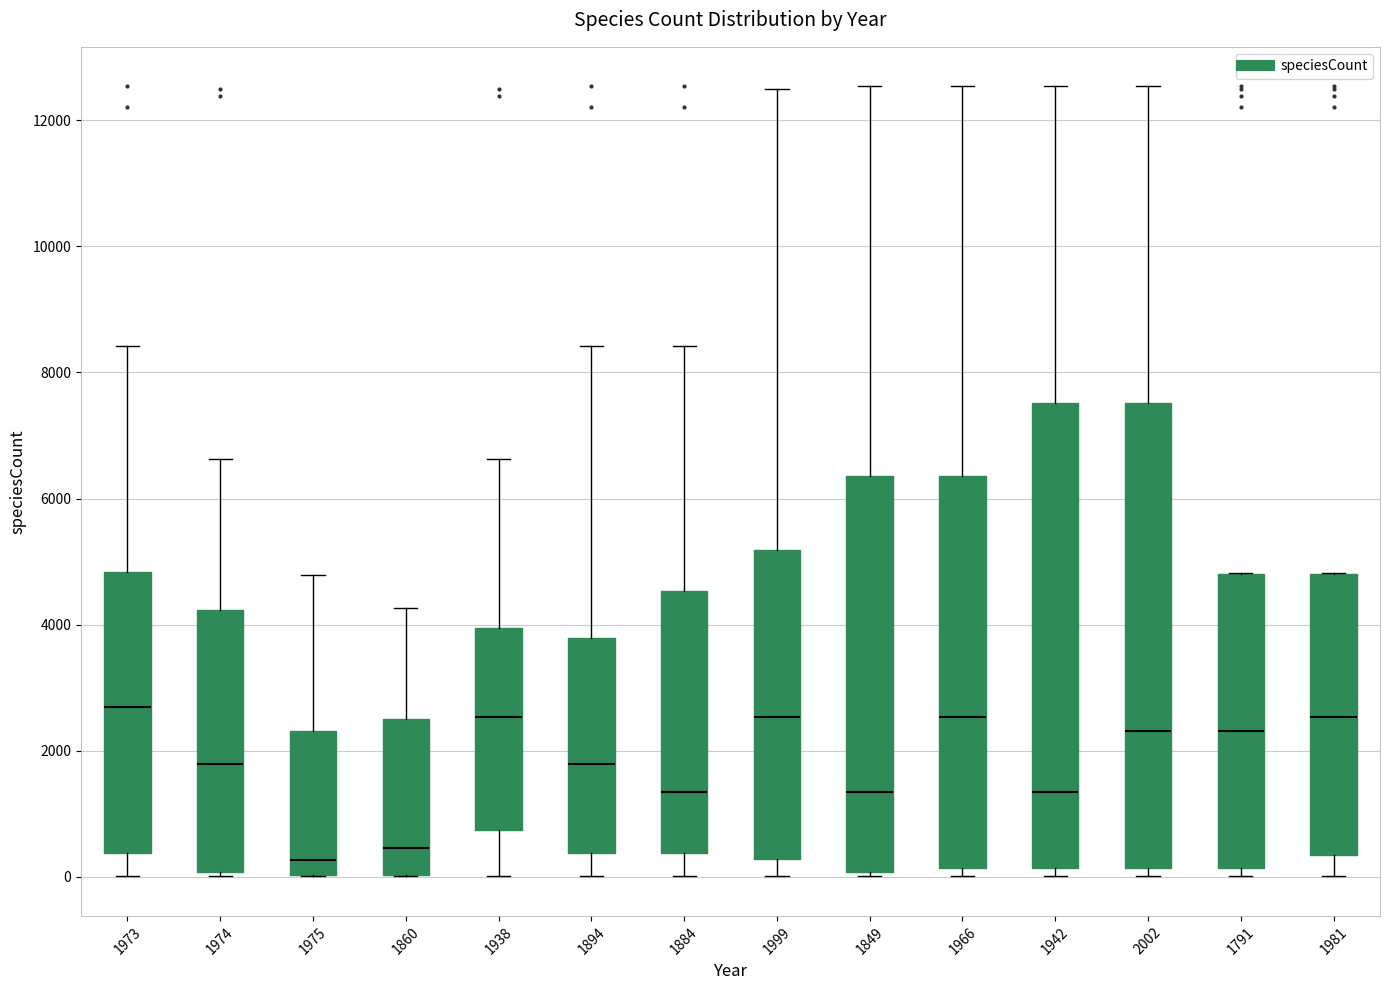

Where is the upper edge of the box at x = 1966 on the y-axis? The values are not printed on the chart, so give them approximately, as read against the axis.

6400